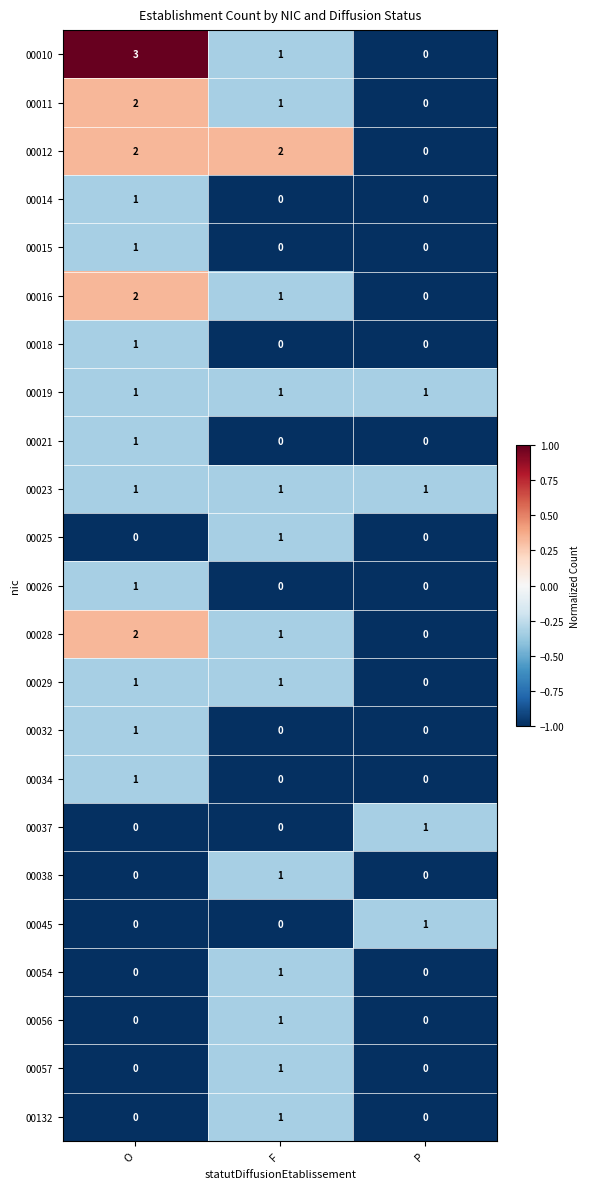

At which category is the sum across all series the highest?

O